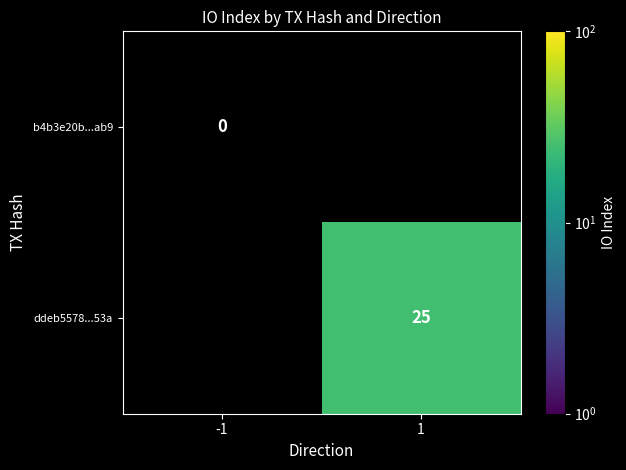

Rank the series by their average value, from lowest to highest.

b4b3e20b...ab9, ddeb5578...53a